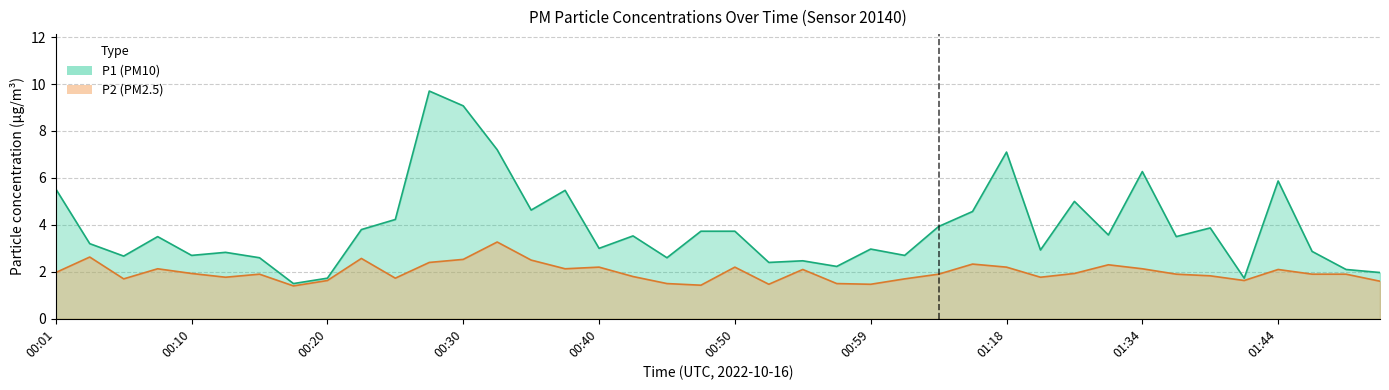

True or false: P1 has a value of 2.9 at 01:21.

True